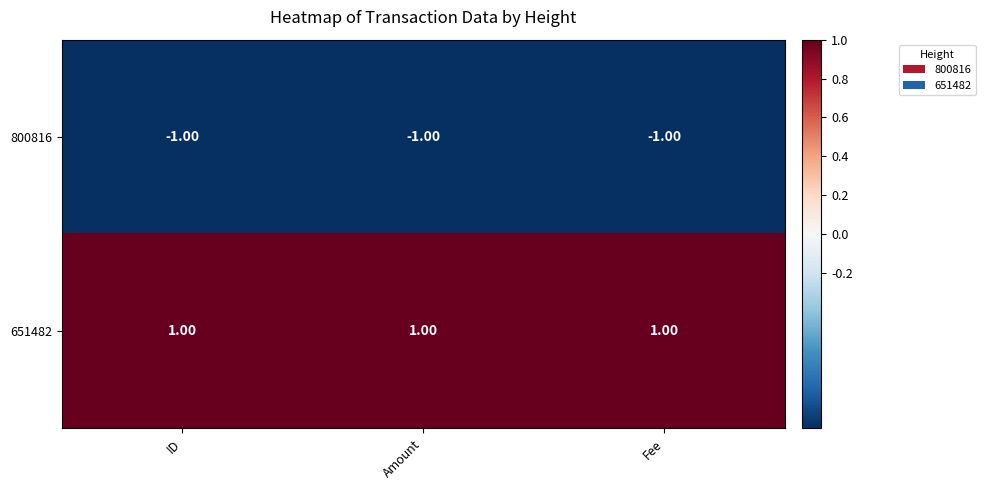

List the series in order of their peak value, lowest first.

800816, 651482